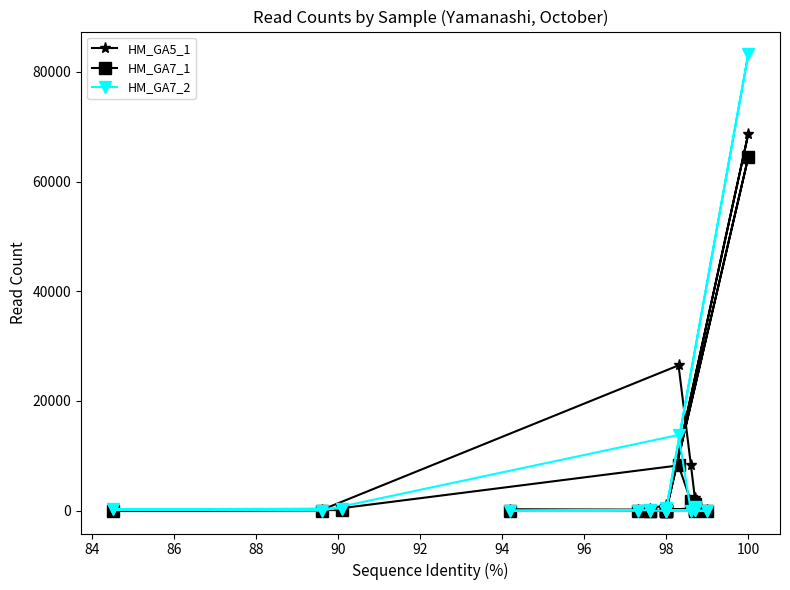

How many positive values does the HM_GA7_1 series have?

9